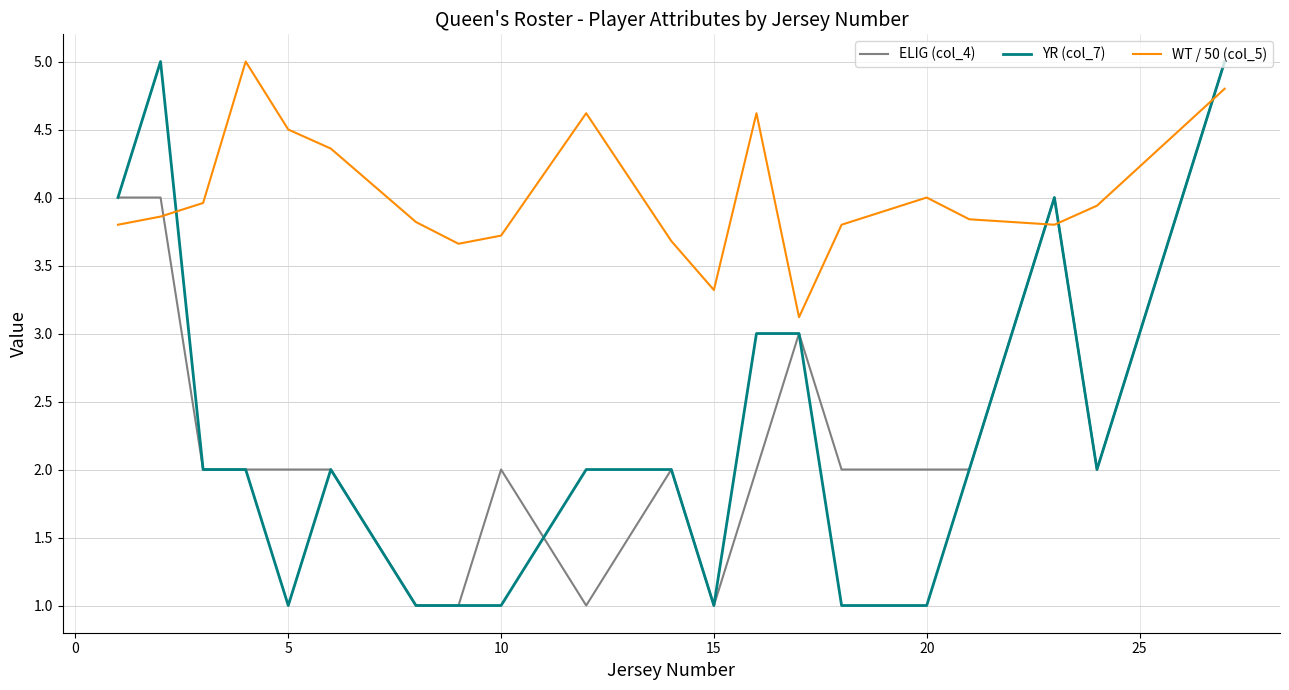

What is the smallest value displayed?

1.0